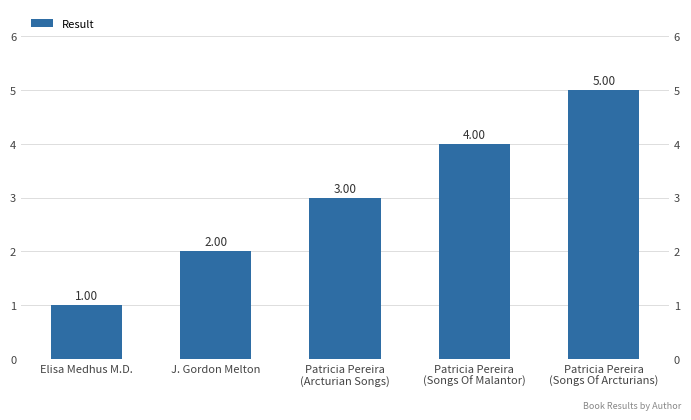

Between Patricia Pereira
(Songs Of Malantor) and J. Gordon Melton, which is larger?

Patricia Pereira
(Songs Of Malantor)